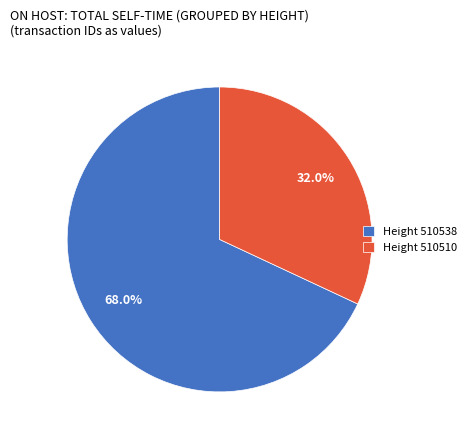

Which has a higher value, Height 510510 or Height 510538?

Height 510538